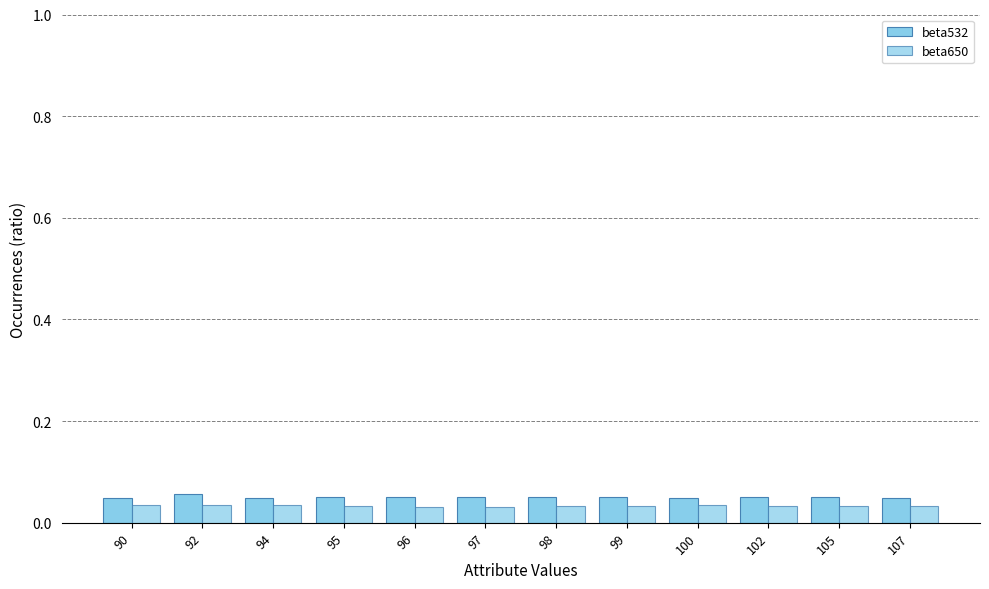

What is the value of the beta532 bar at the 2nd from the left?

0.1